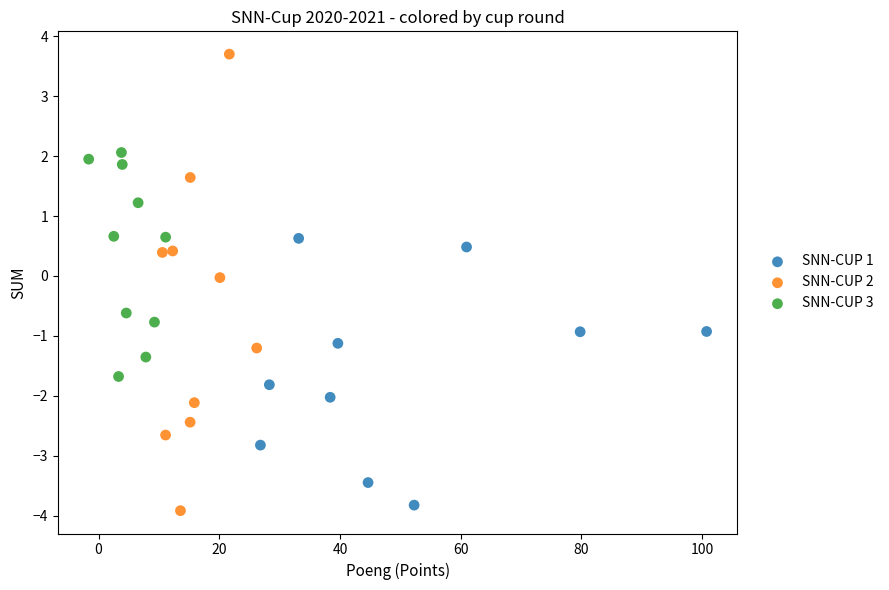

Which series contains the highest Y value?

SNN-CUP 2